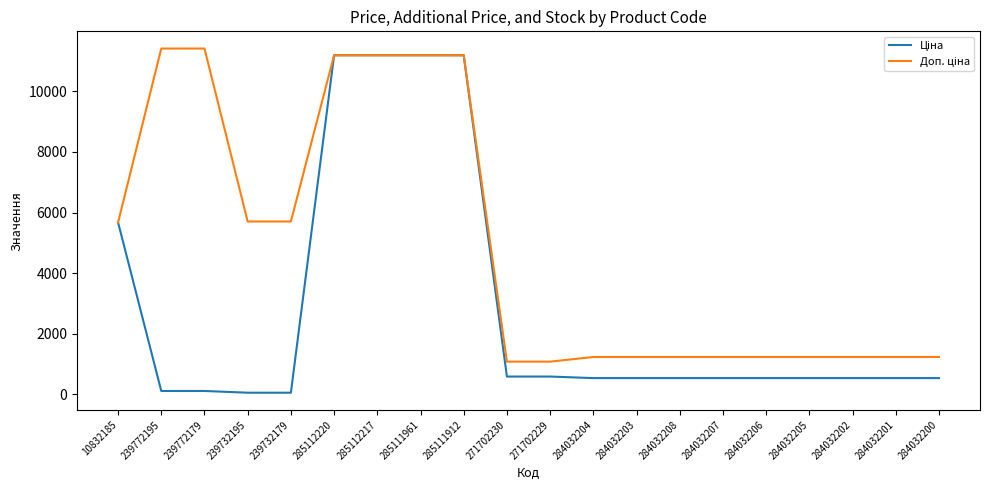

What is the greatest value displayed?

11410.0